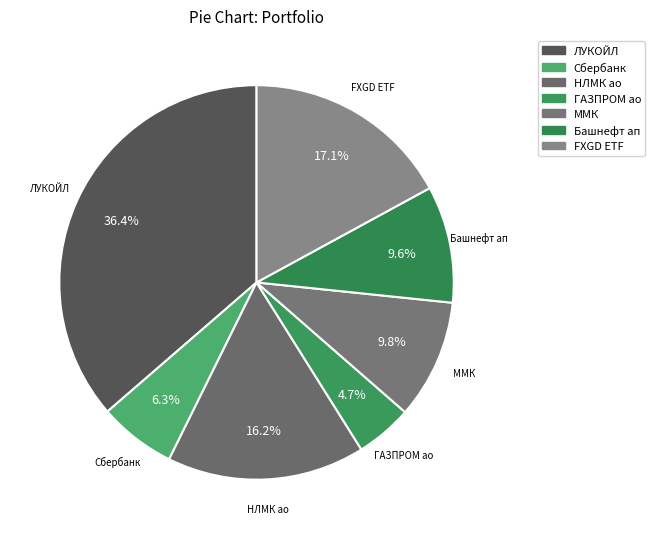

What is the ratio of the value at FXGD ETF to the value at Башнефт ап?

1.8